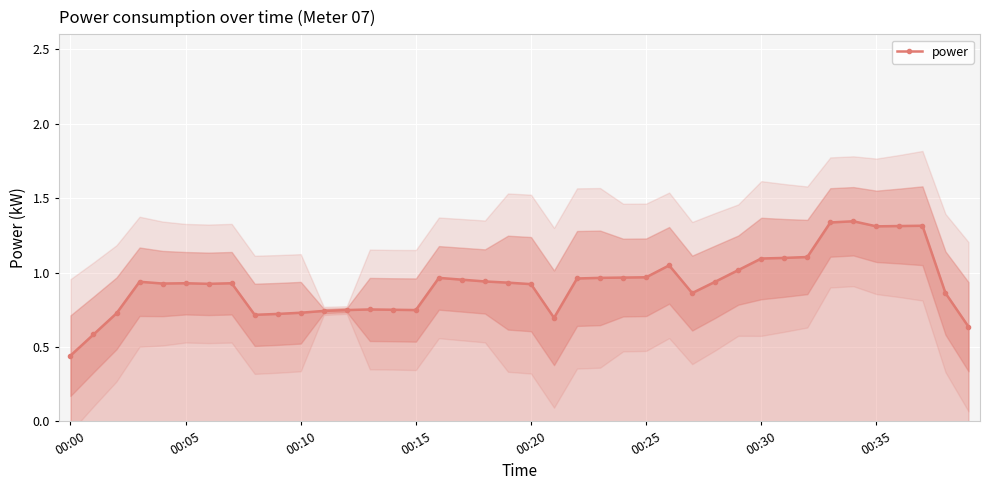

What position from the left is 18?

19